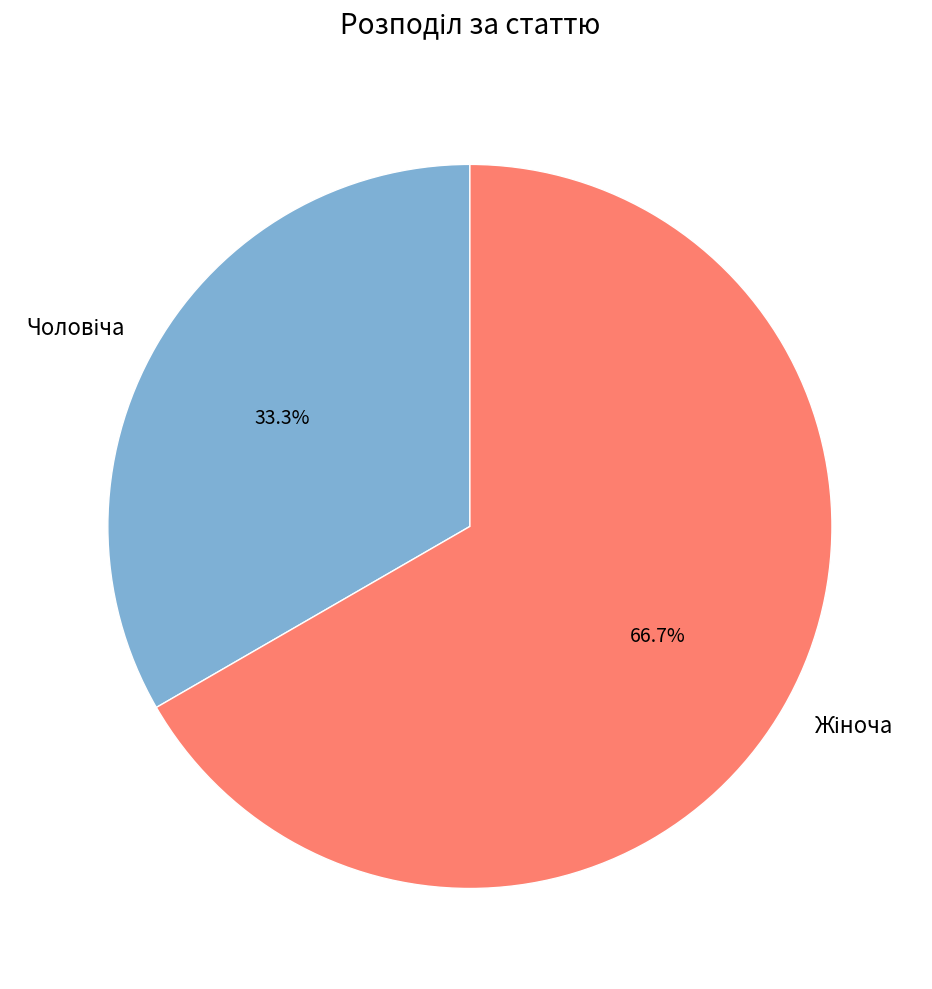

How many segments does this pie chart have?

2